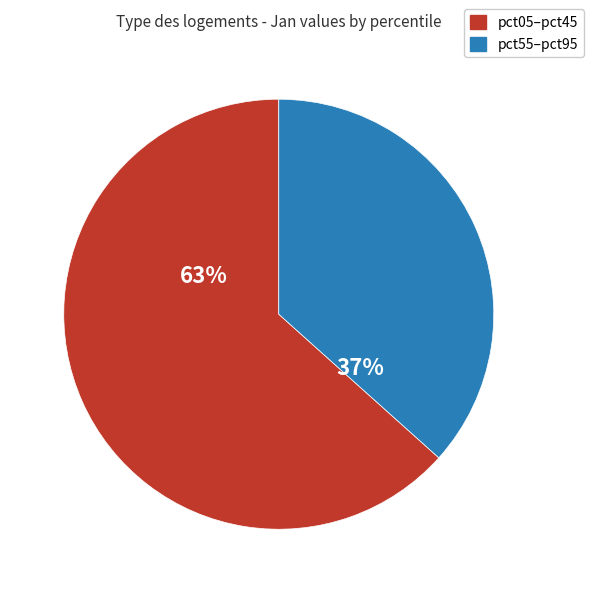

How many slices are in this pie chart?

2